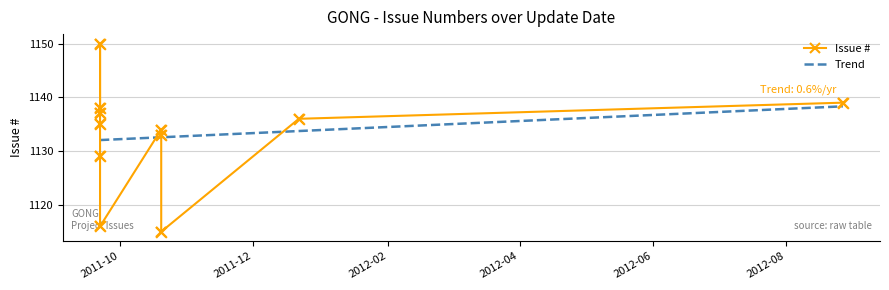

Approximately how many times larger is the value at 6 compared to 8?

1.0